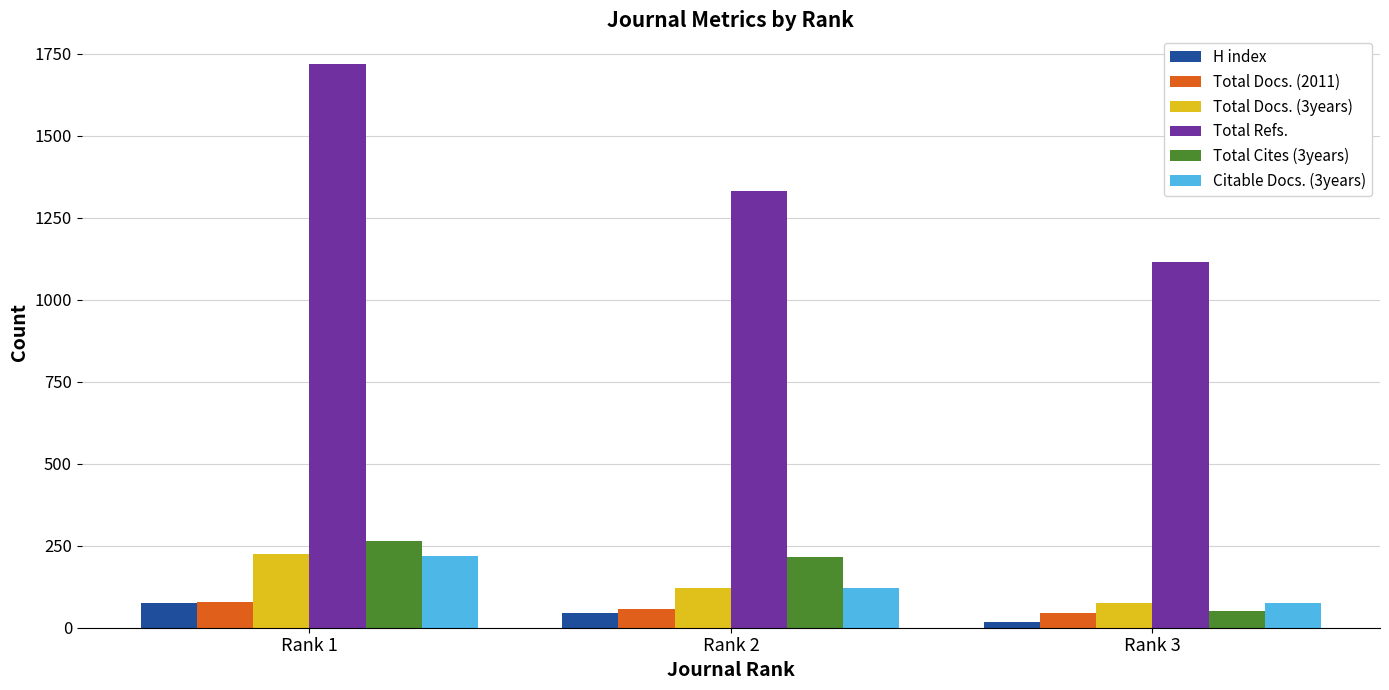

Which label corresponds to the smallest value in the chart?

Rank 3